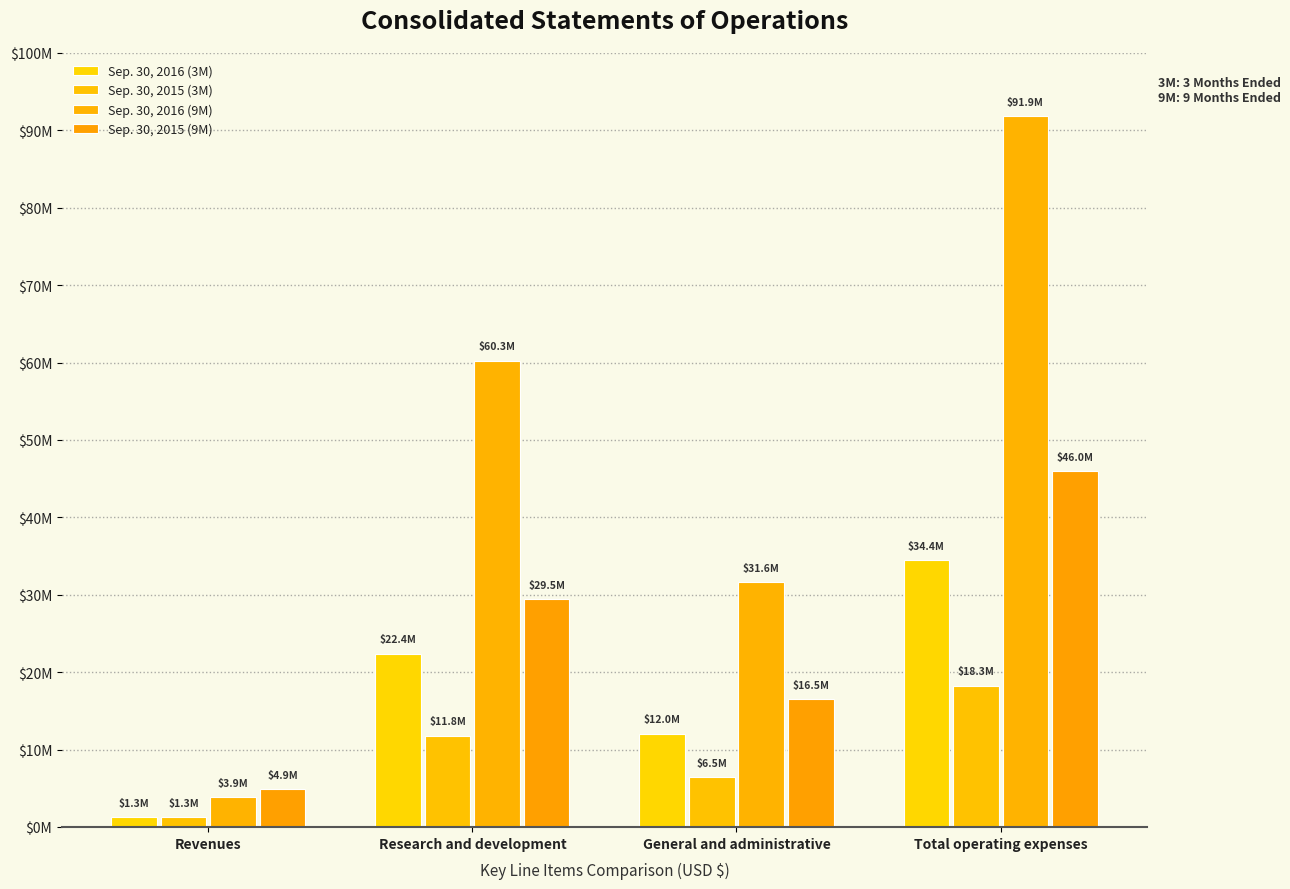

Between Total operating expenses and Research and development, which is larger?

Total operating expenses